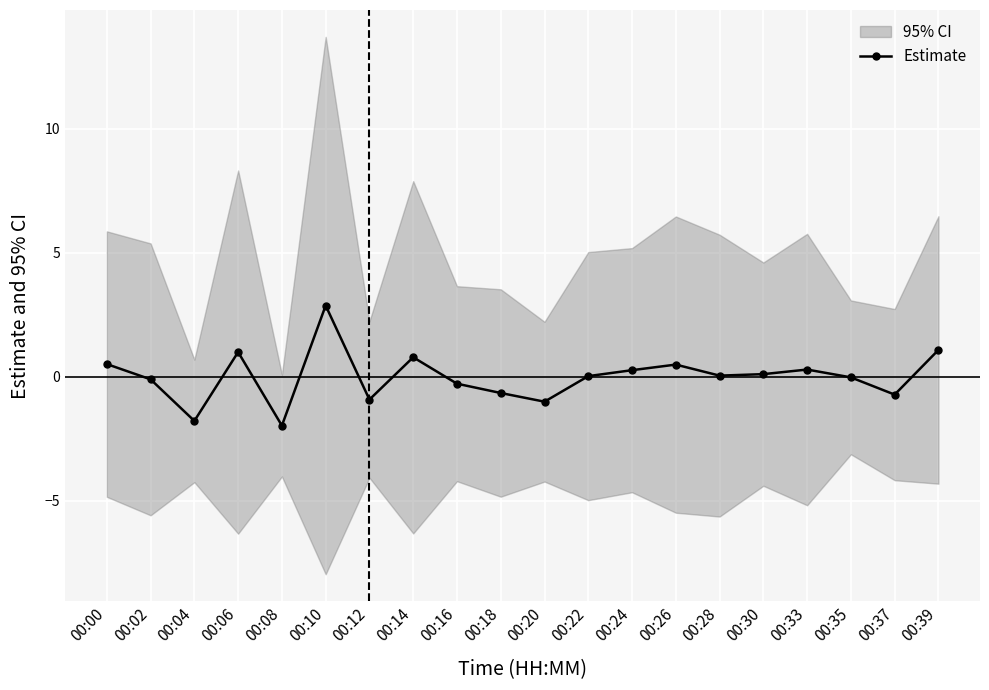

What is the difference between the values at 00:30 and 00:06?

0.9